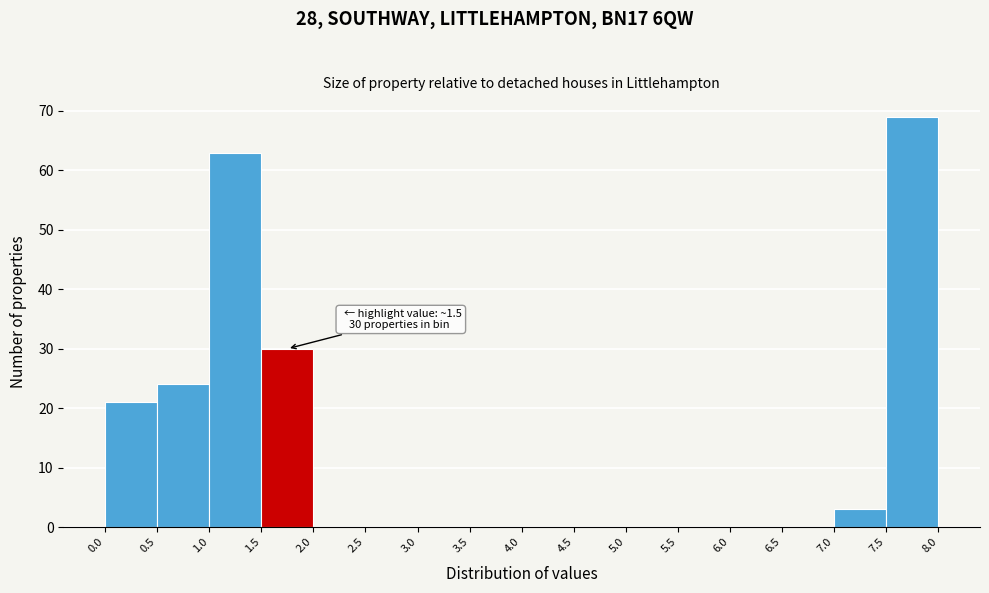

Over which range of the x-axis is the bar tallest?

7.5 to 8.0